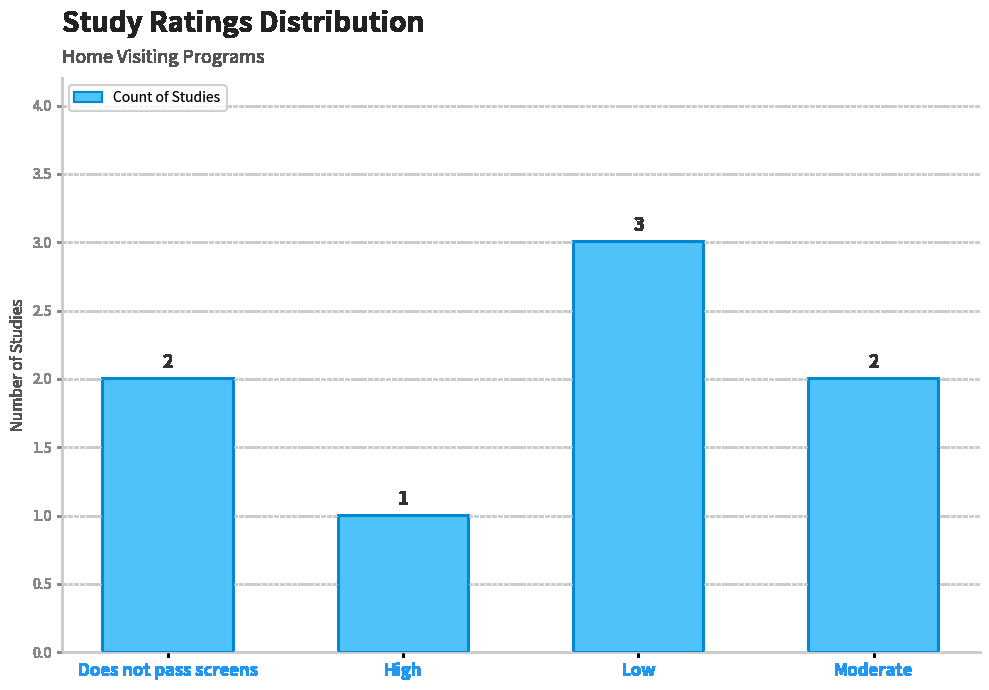

What is the smallest value displayed?

1